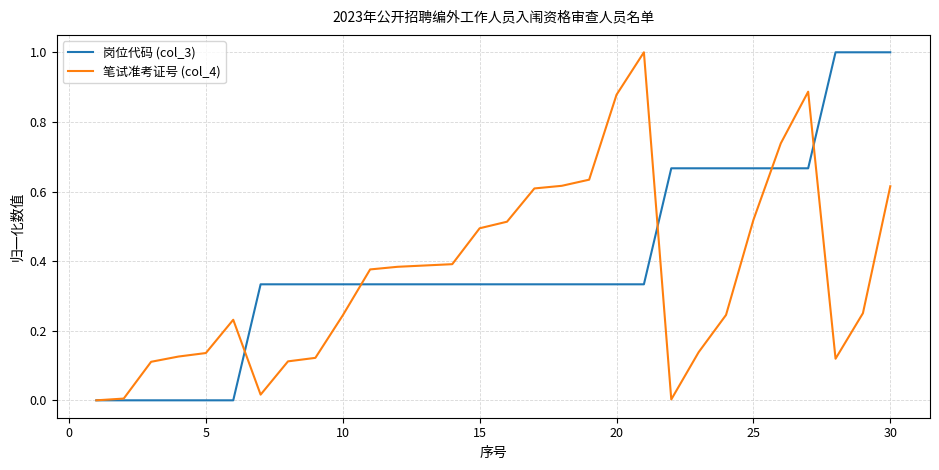

What is the maximum value shown in the chart?

1.0